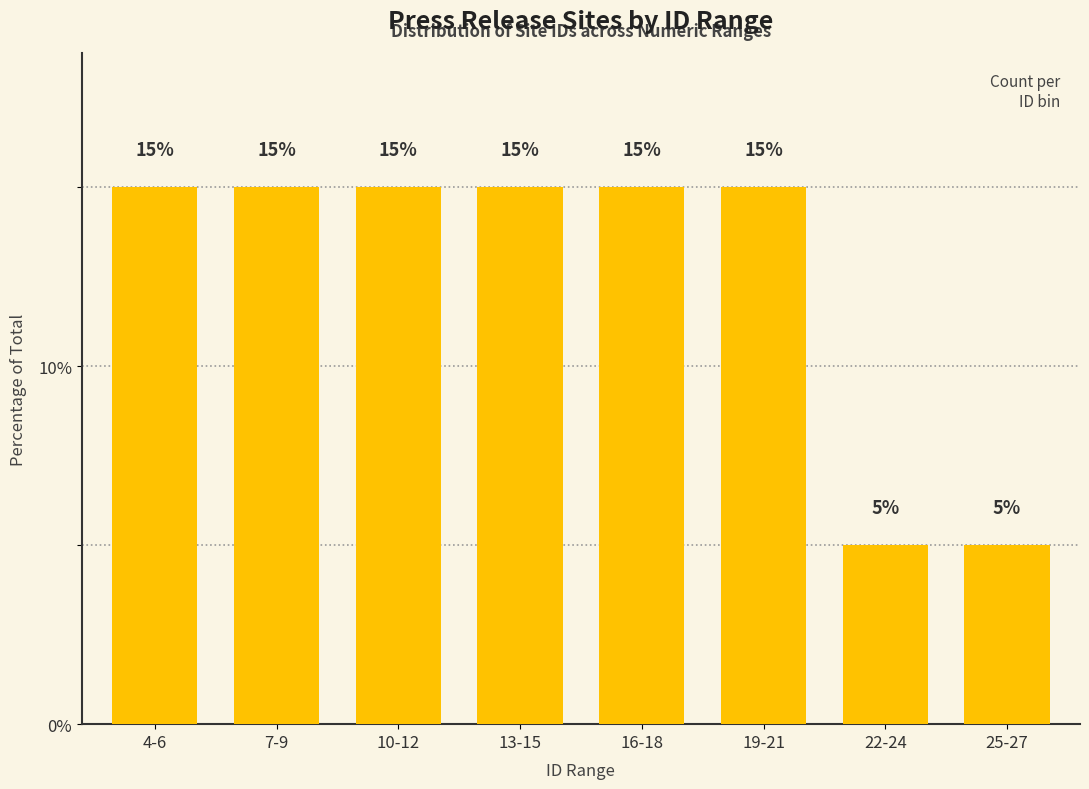

Reading right to left, extract all data points from this chart.

5	5	15	15	15	15	15	15